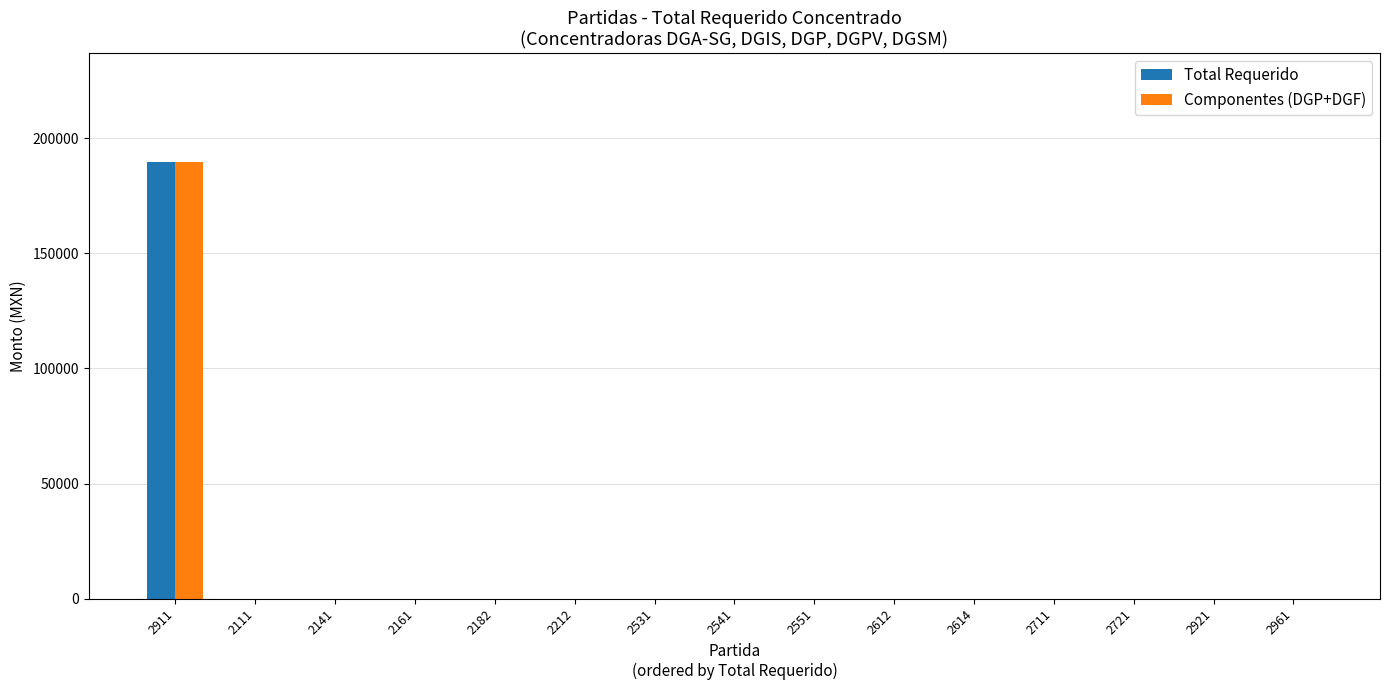

What is the sum of all Total Requerido values?

189428.8